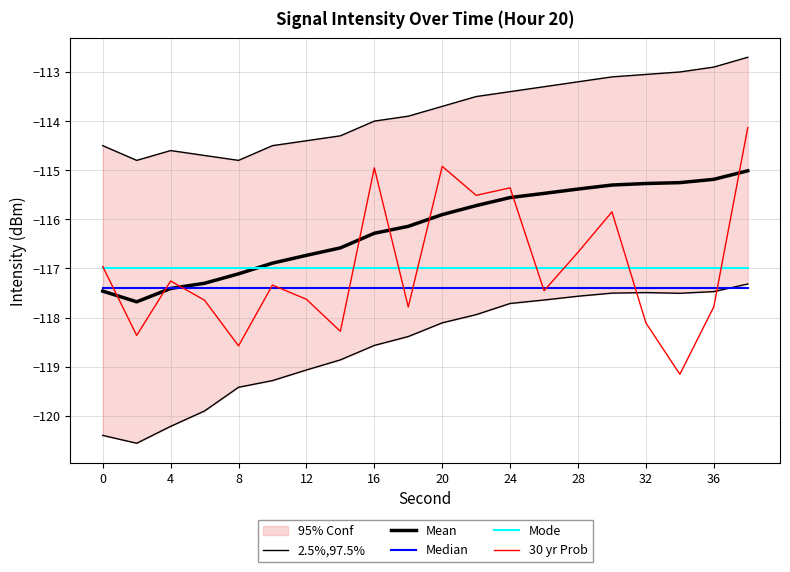

Is it true that Mean equals -81.7 at 12?

False